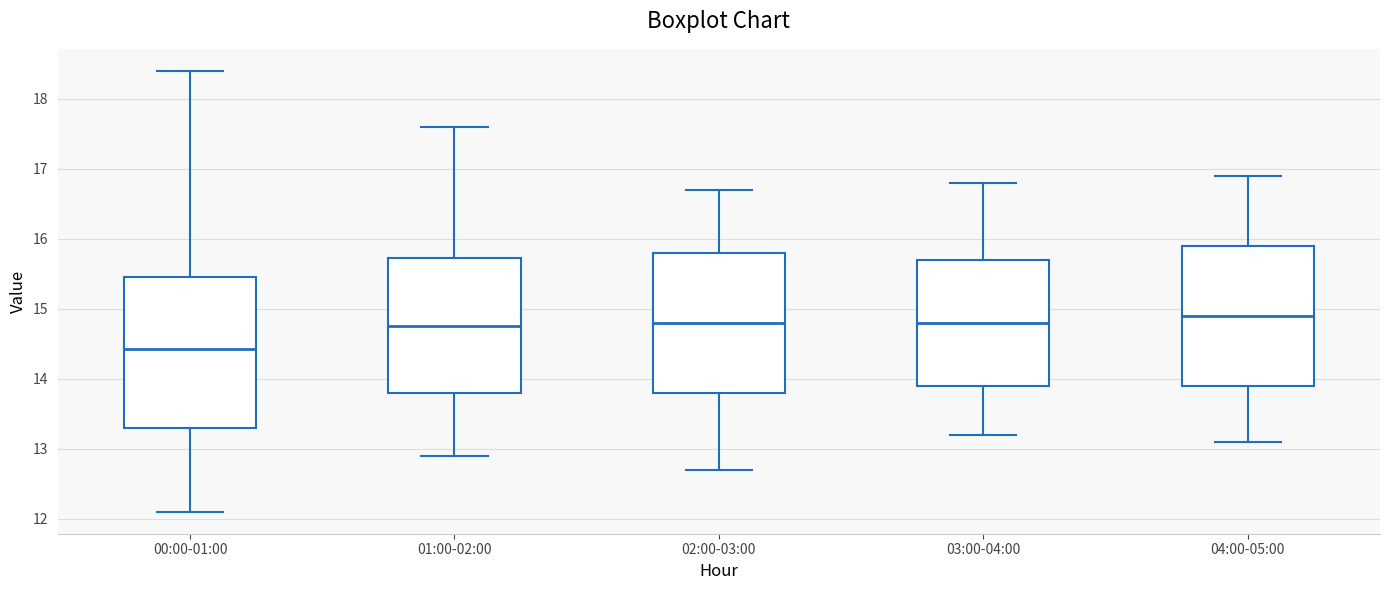

Reading left to right, read every box against the y-axis: the position of its median line, the range the box covers, and the ends of its whiskers. The values are not printed on the chart, so give them approximately, as read against the axis.

00:00-01:00: median 14.4, box 13.3 to 15.5, whiskers 12.1 to 18.4
01:00-02:00: median 14.8, box 13.8 to 15.7, whiskers 12.9 to 17.6
02:00-03:00: median 14.8, box 13.8 to 15.8, whiskers 12.7 to 16.7
03:00-04:00: median 14.8, box 13.9 to 15.7, whiskers 13.2 to 16.8
04:00-05:00: median 14.9, box 13.9 to 15.9, whiskers 13.1 to 16.9